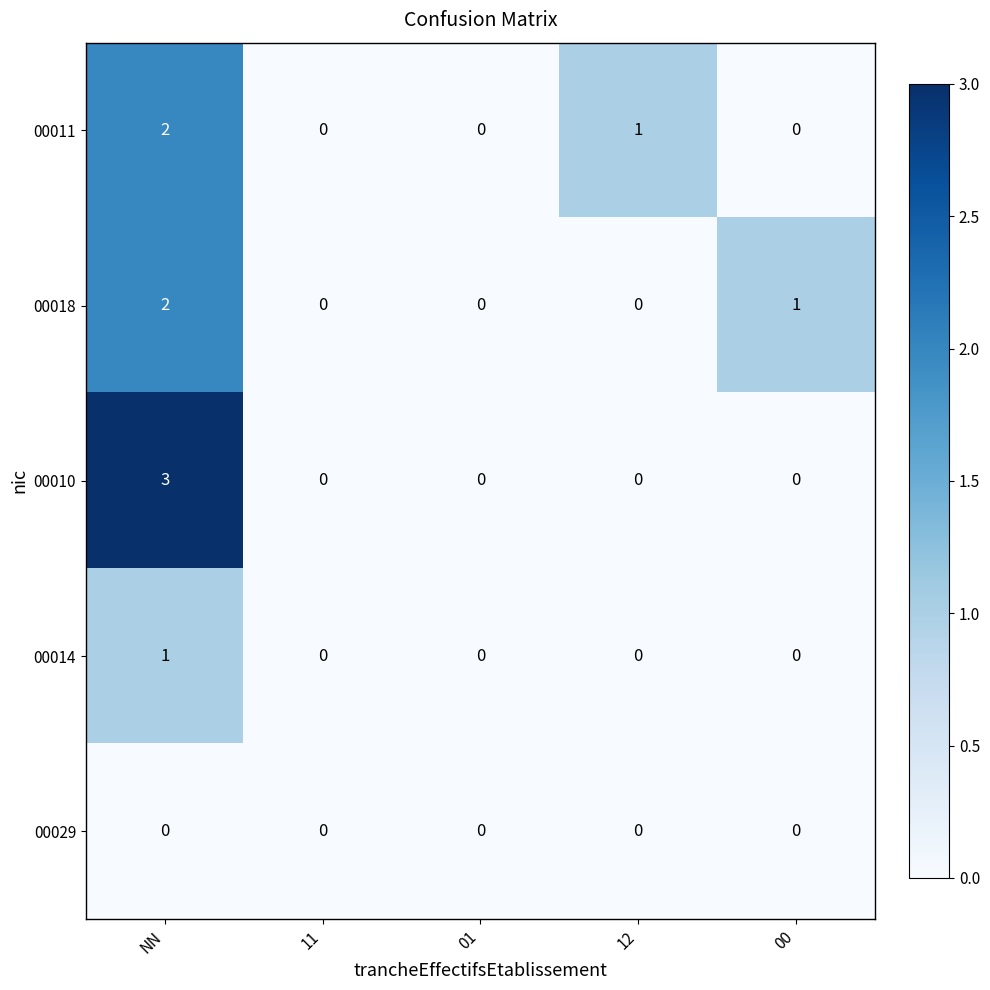

True or false: 00014 has a value of -1 at 01.

False